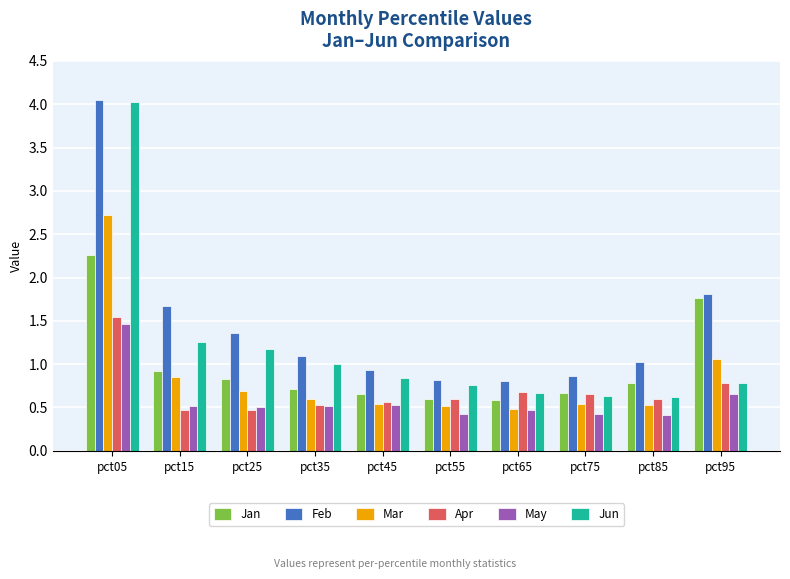

The value of Mar at pct55 is 0.5. True or false?

True